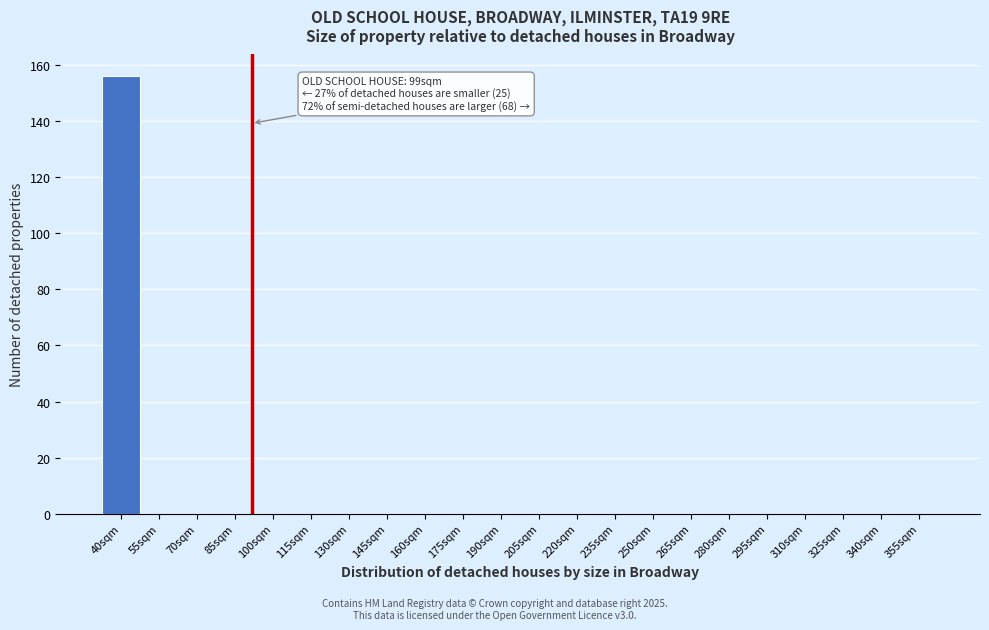

Reading right to left, what are all the values shown in this chart?

355sqm=0	340sqm=0	325sqm=0	310sqm=0	295sqm=0	280sqm=0	265sqm=0	250sqm=0	235sqm=0	220sqm=0	205sqm=0	190sqm=0	175sqm=0	160sqm=0	145sqm=0	130sqm=0	115sqm=0	100sqm=0	85sqm=0	70sqm=0	55sqm=0	40sqm=156